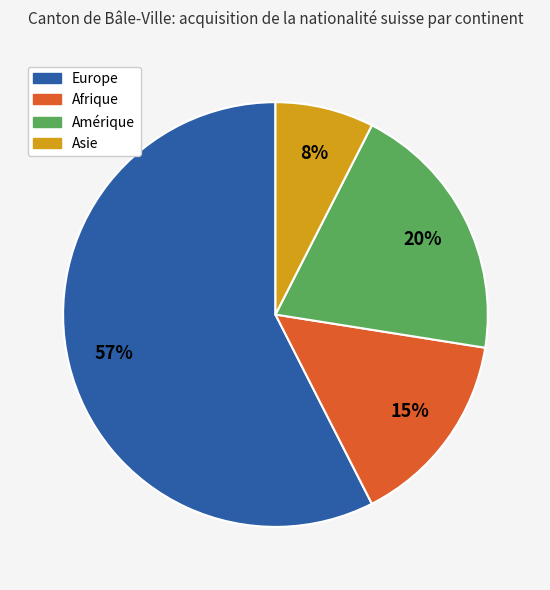

Is there a majority slice in this chart?

Yes